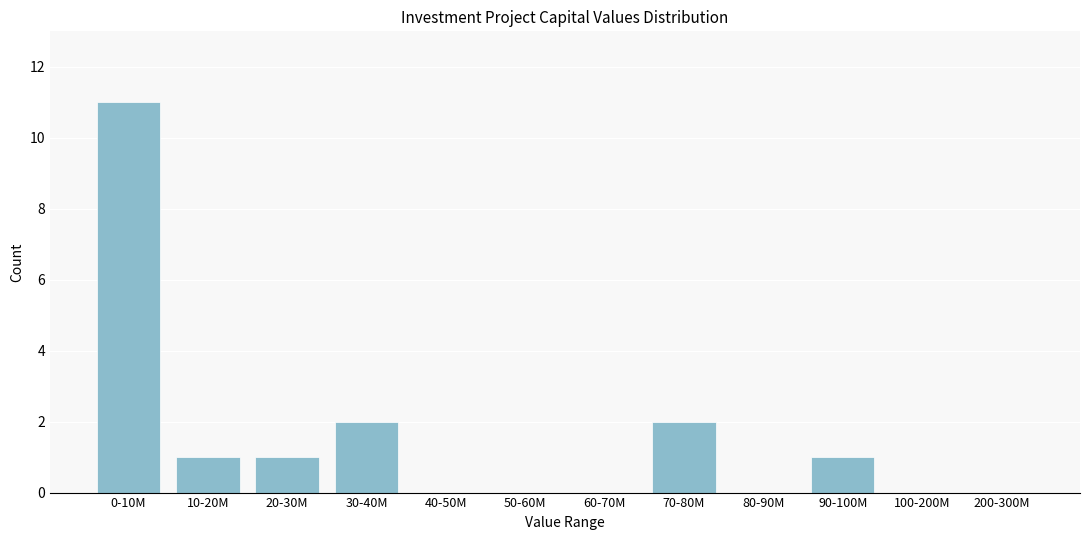

Reading right to left, list all the values displayed in this chart.

200-300M=0	100-200M=0	90-100M=1	80-90M=0	70-80M=2	60-70M=0	50-60M=0	40-50M=0	30-40M=2	20-30M=1	10-20M=1	0-10M=11